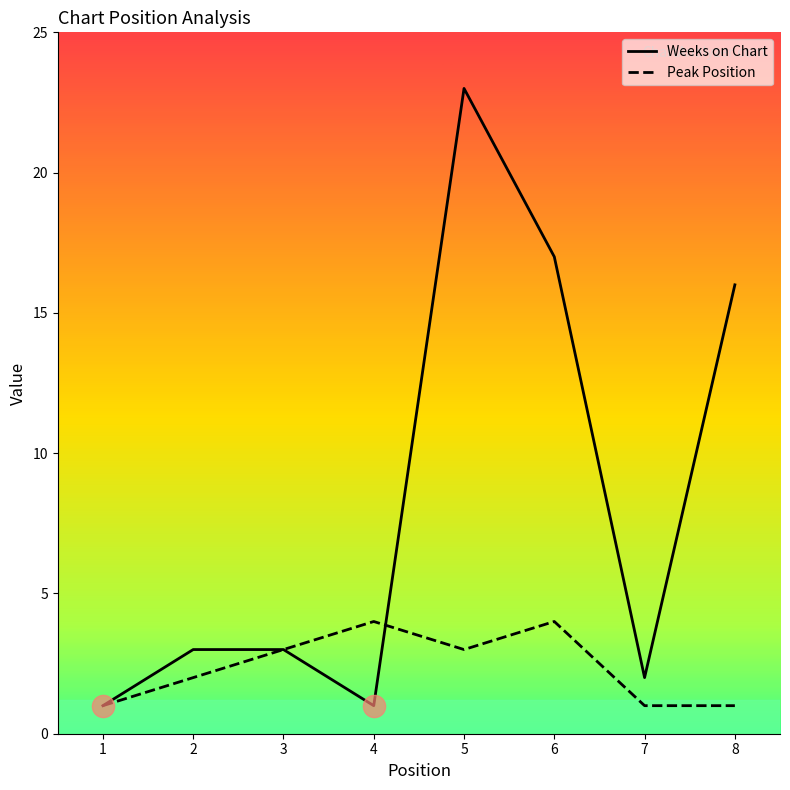

Reading left to right, list all the values displayed in this chart.

Weeks on Chart: 1=1	2=3	3=3	4=1	5=23	6=17	7=2	8=16
Peak Position: 1=1	2=2	3=3	4=4	5=3	6=4	7=1	8=1